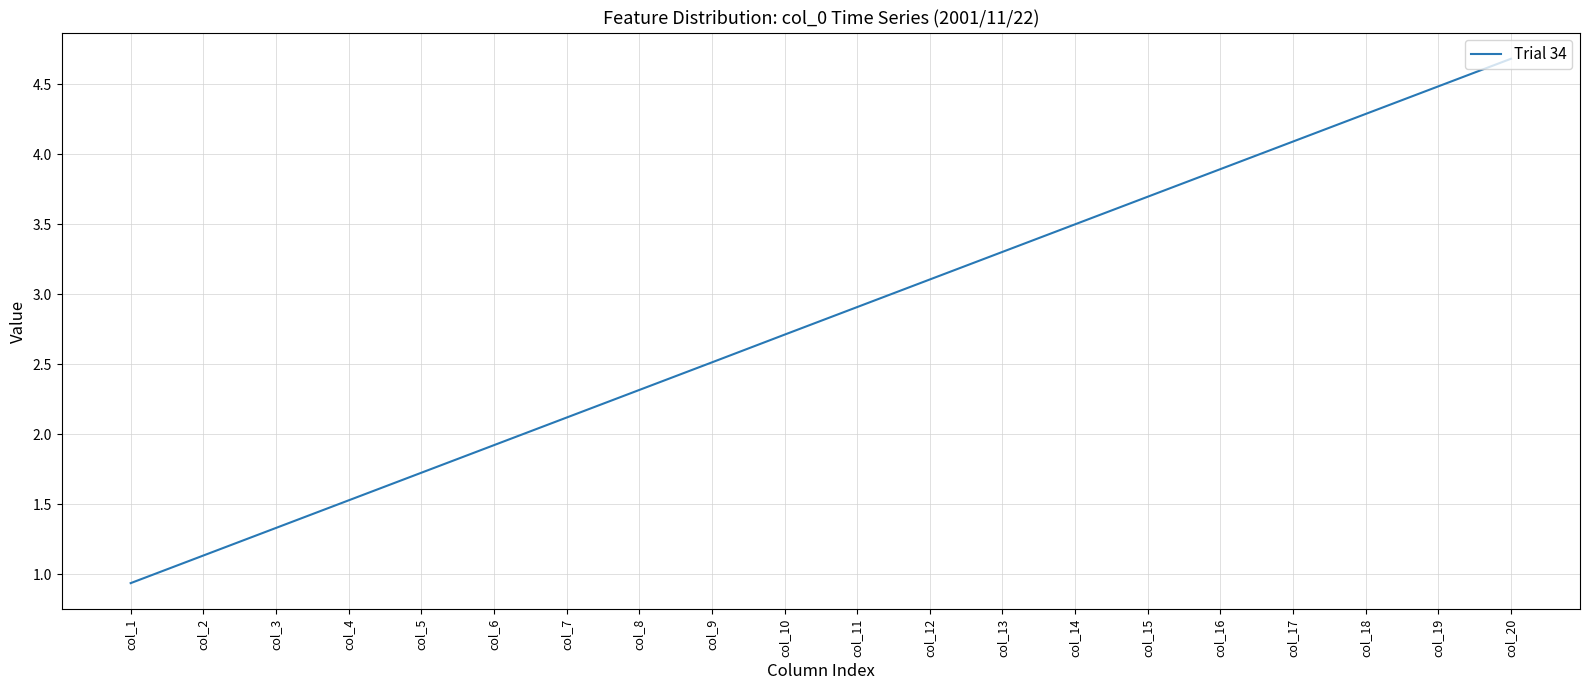

Reading right to left, extract all data points from this chart.

4.7	4.5	4.3	4.1	3.9	3.7	3.5	3.3	3.1	2.9	2.7	2.5	2.3	2.1	1.9	1.7	1.5	1.3	1.1	0.9